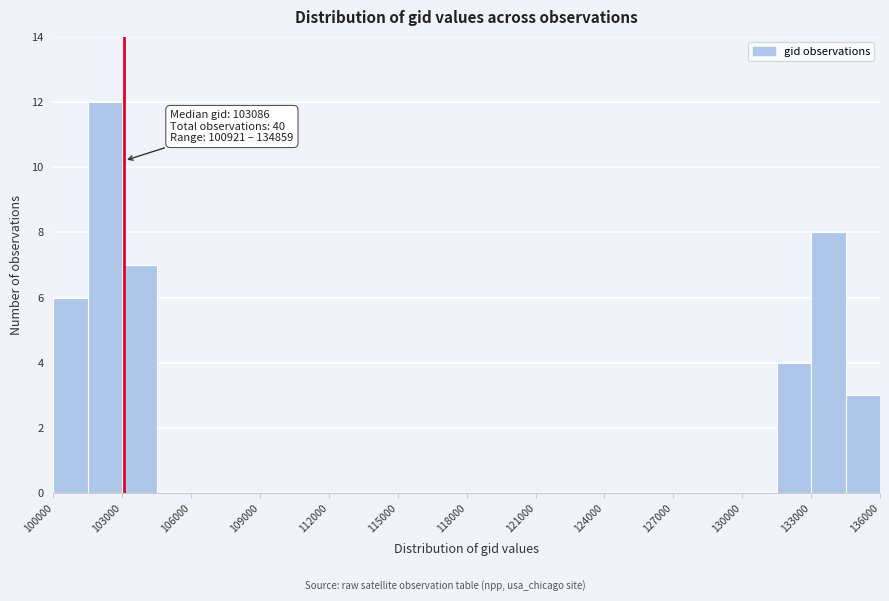

Read against the x-axis, roughly where is the centre of the tallest bar?

102500